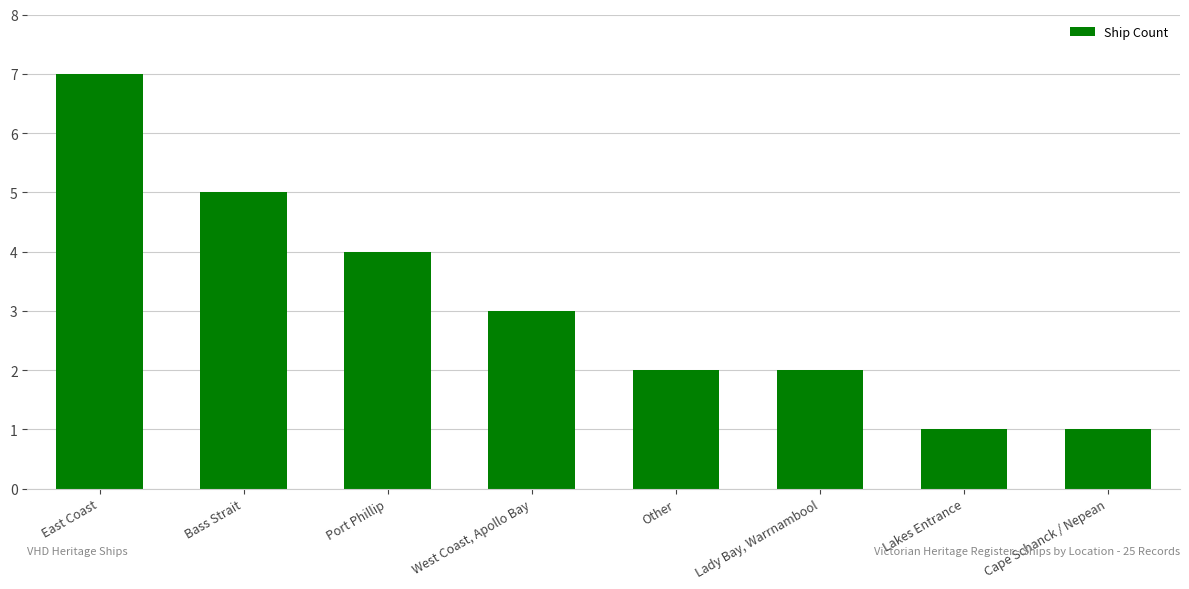

What is the label of the 7th bar from the left?

Lakes Entrance